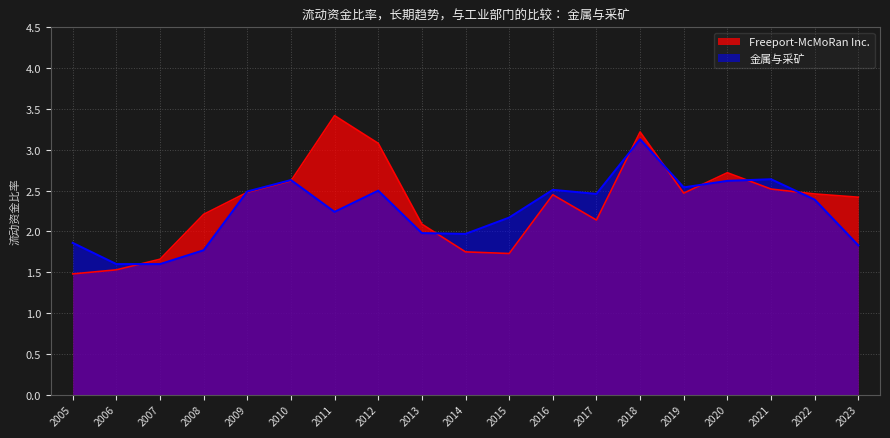

Is the value of Freeport-McMoRan Inc. at 2023 greater than the value of 金属与采矿 at 2013?

Yes